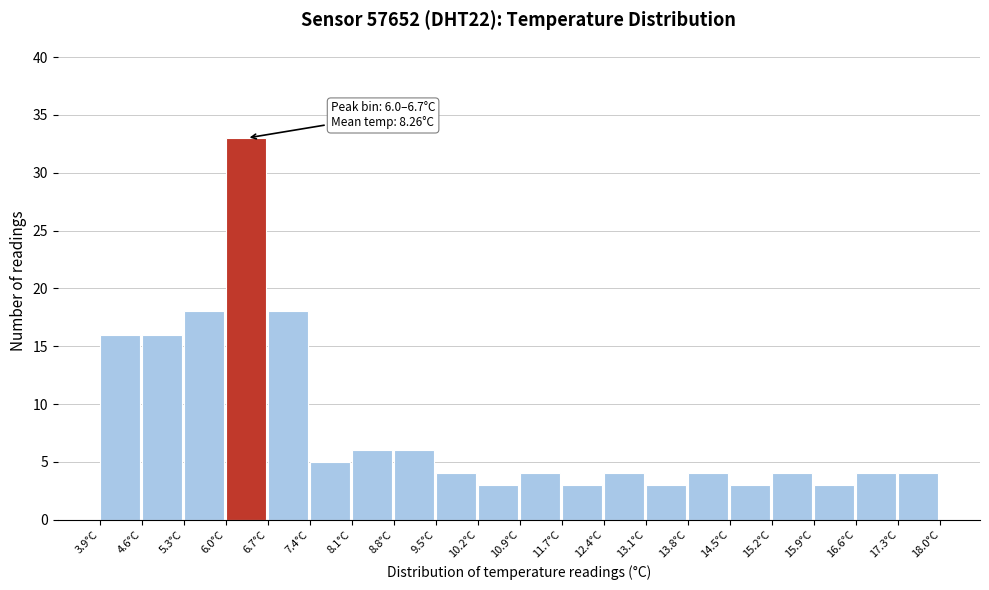

Over which range of the x-axis is the bar tallest?

6.0 to 6.7